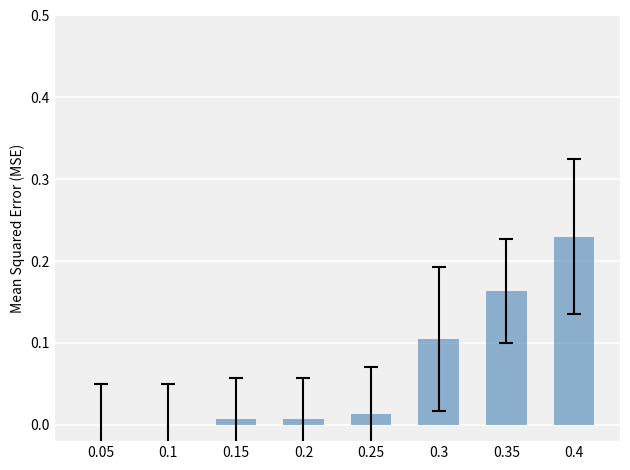

Count the number of categories in the chart.

8